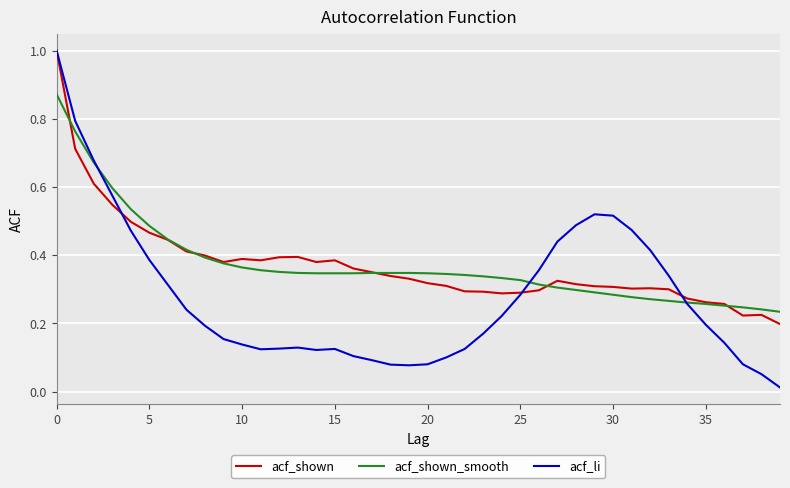

Which series has the largest range (max minus min)?

acf_li